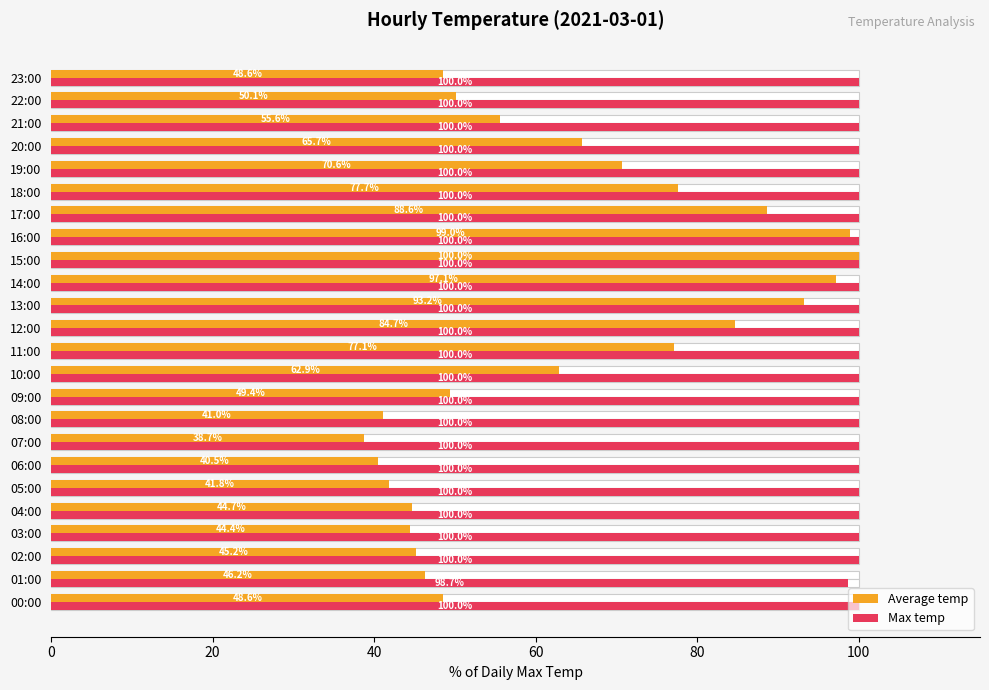

How many values in the Average temp series exceed 55?

12